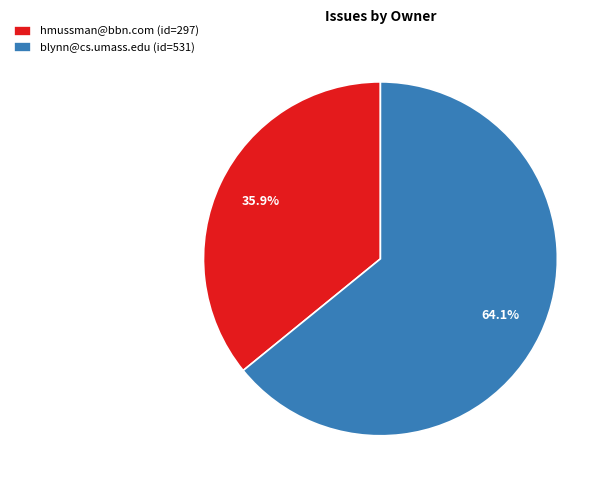

Which category accounts for the majority?

blynn@cs.umass.edu